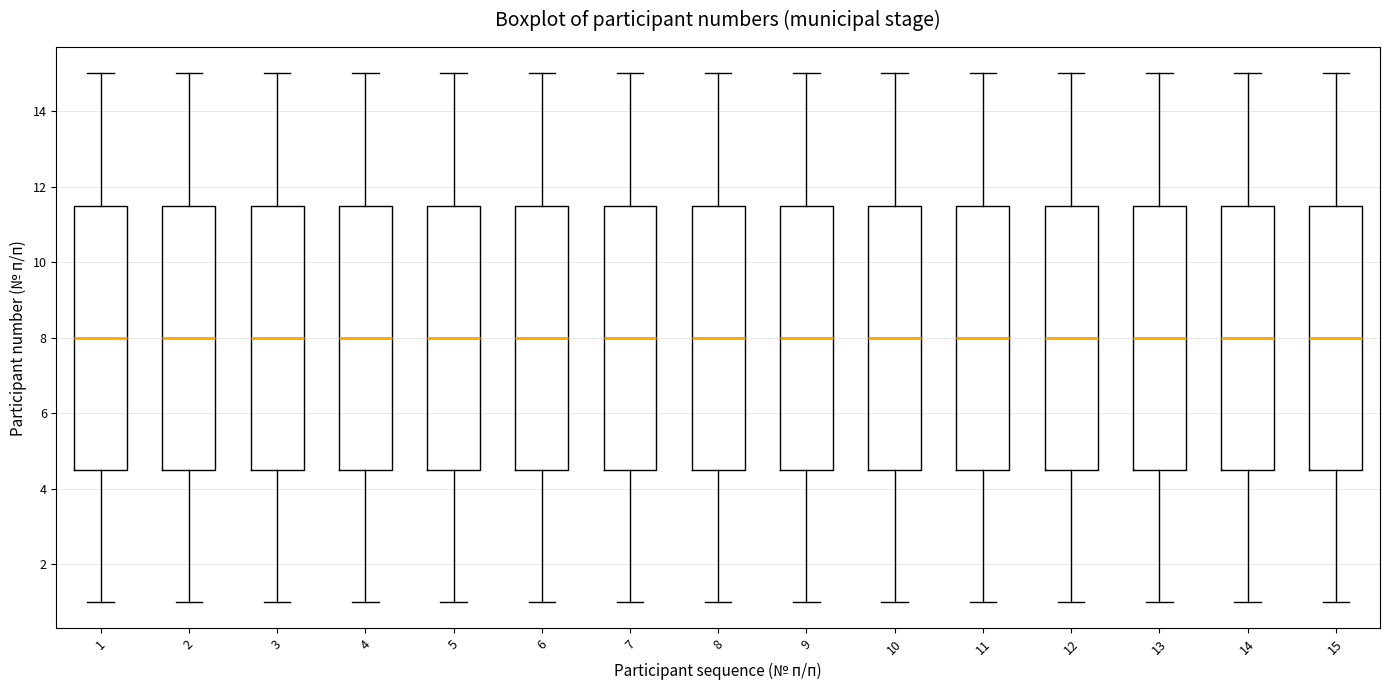

Where does the lower whisker of the box at x = 9 end on the y-axis? The values are not printed on the chart, so give them approximately, as read against the axis.

1.0